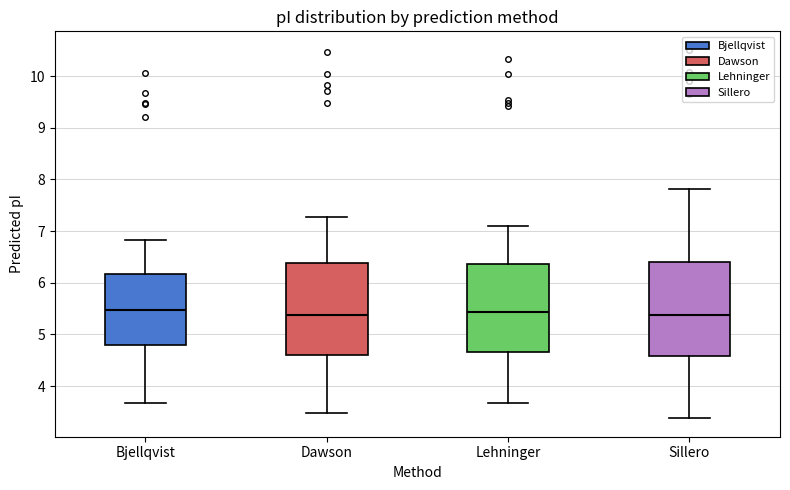

Where is the upper edge of the box for Dawson on the y-axis? The values are not printed on the chart, so give them approximately, as read against the axis.

6.4